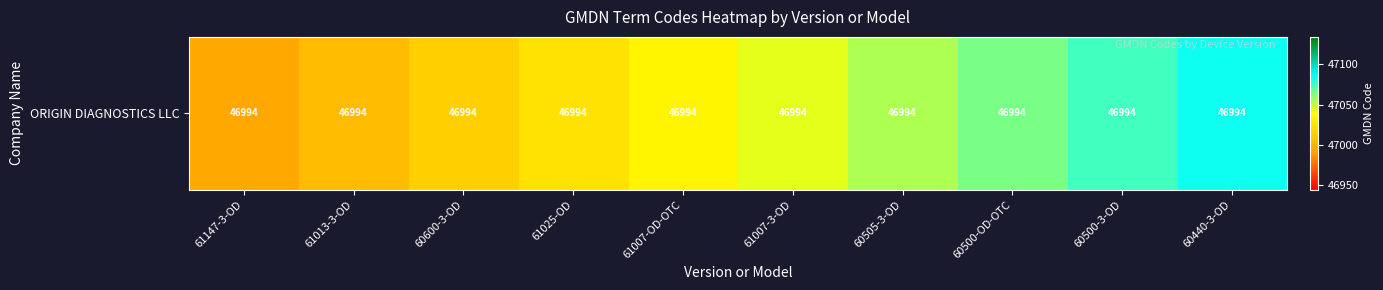

What is the difference between the values at 60505-3-OD and 61013-3-OD?

50